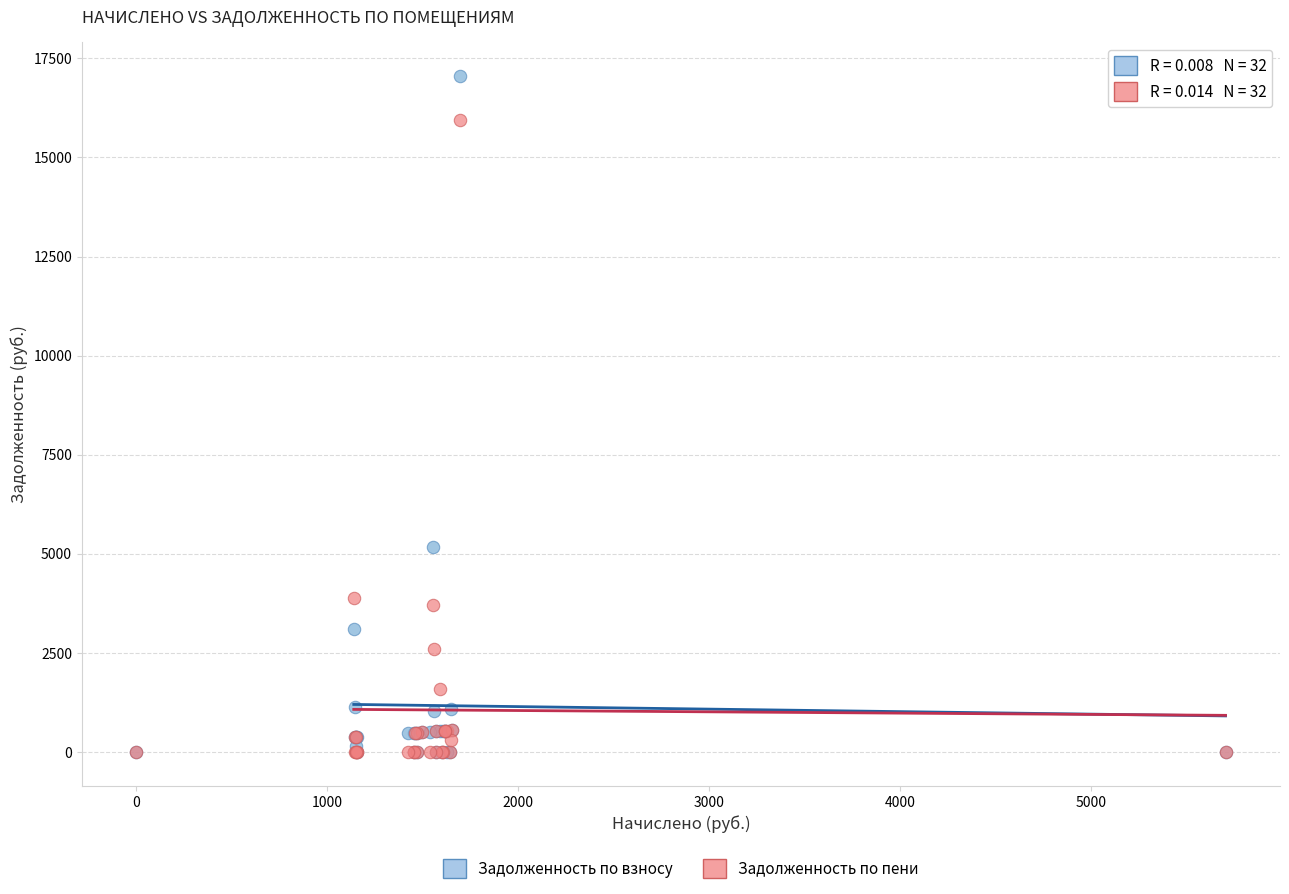

Across all series, what Y value is closest to 8524?

5167.1